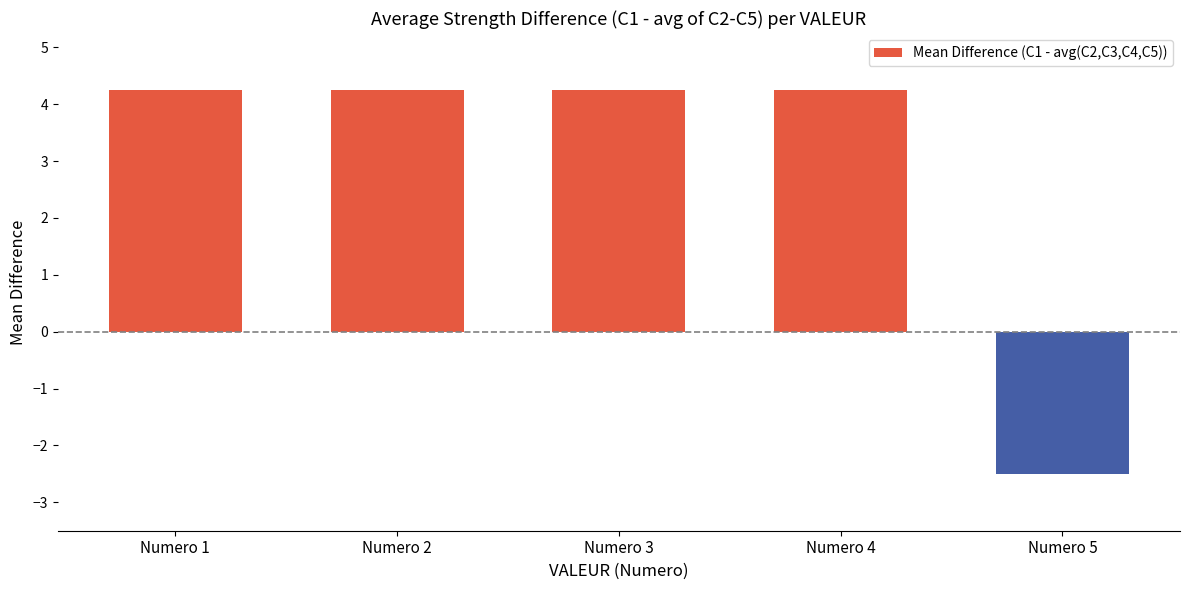

Where is the data nearest to the value 0?

Numero 5